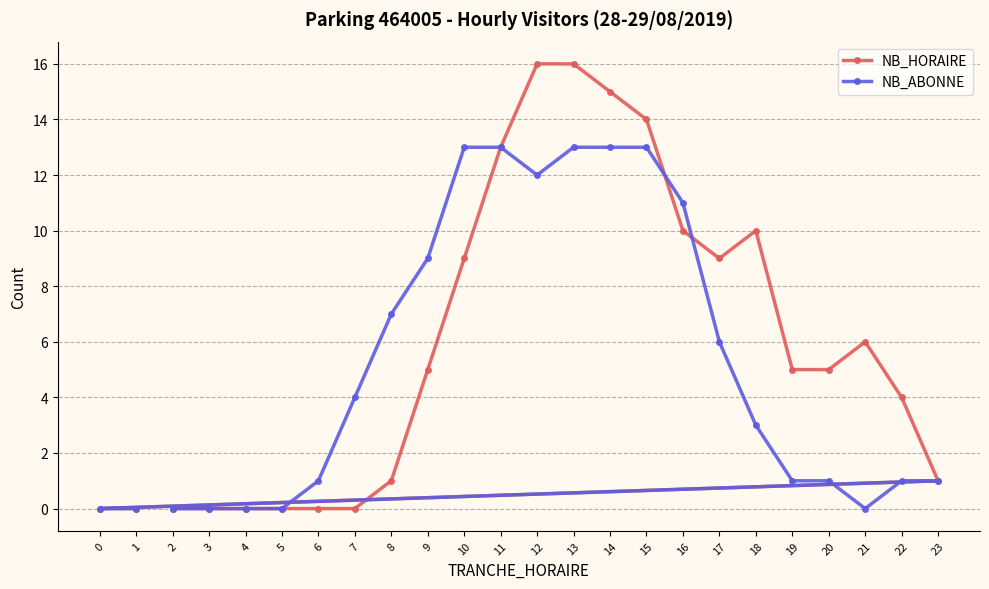

At how many categories does at least one series exceed 14?

3